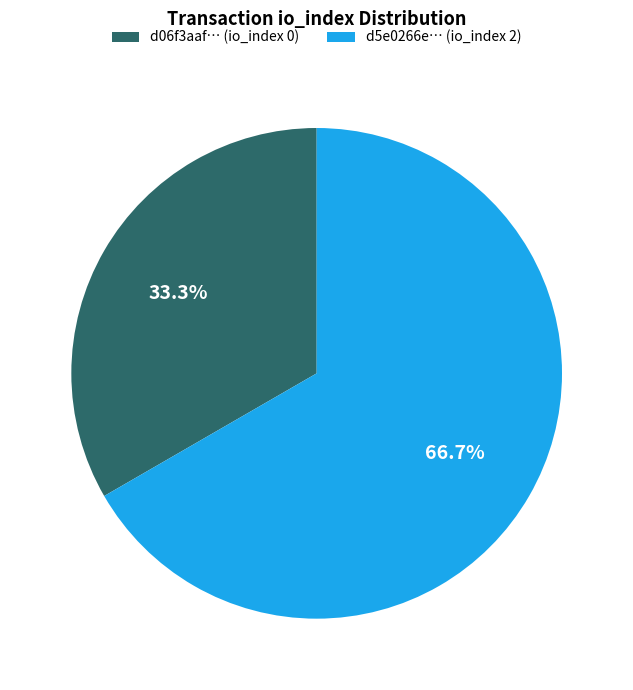

What percentage is NOT represented by d5e0266e… (io_index 2)?

33.3%